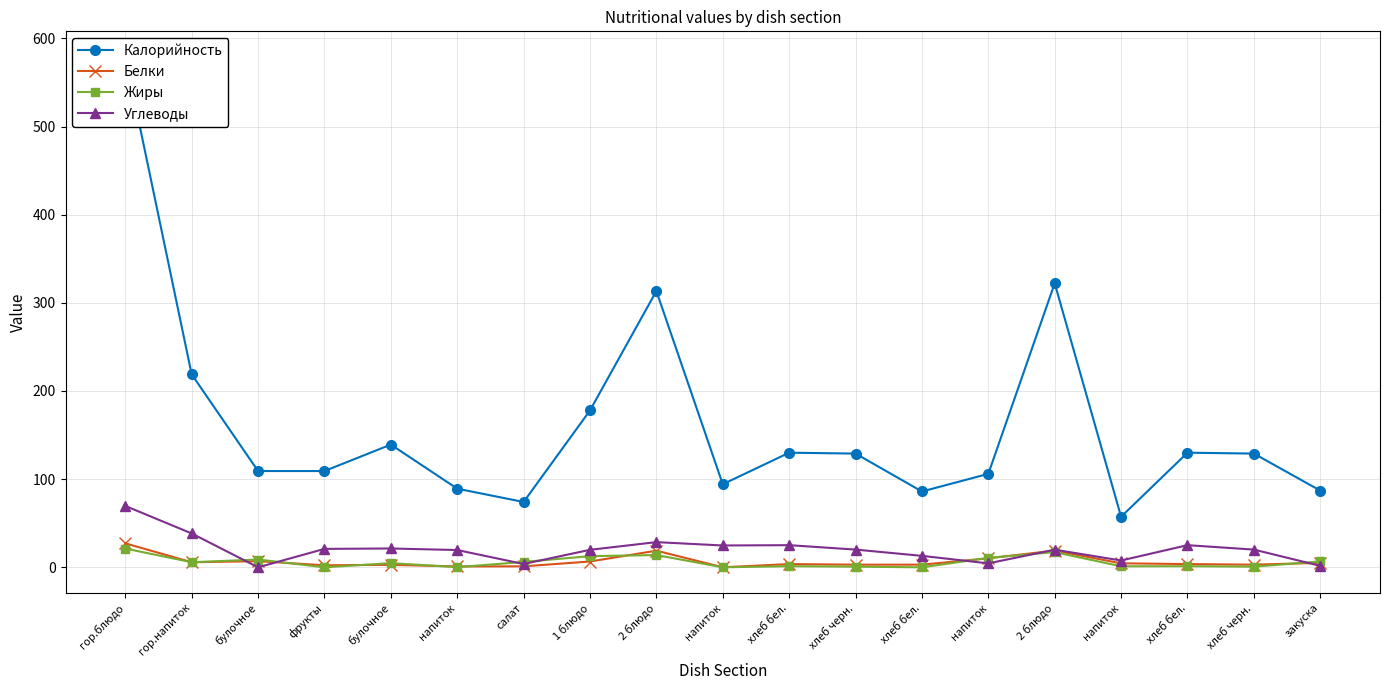

True or false: Углеводы and Калорийность intersect in this chart.

False